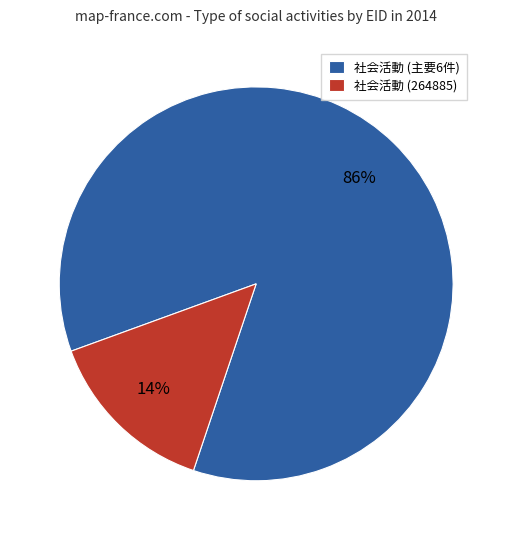

Between 社会活動 (264885) and 社会活動 (主要6件), which is larger?

社会活動 (主要6件)